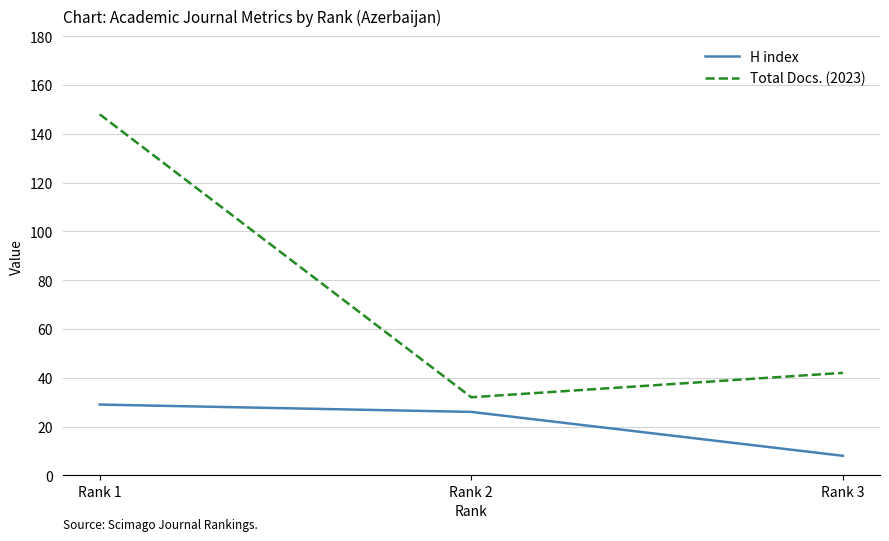

Reading right to left, transcribe all the data shown in this chart.

H index: Rank 3=8	Rank 2=26	Rank 1=29
Total Docs. (2023): Rank 3=42	Rank 2=32	Rank 1=148